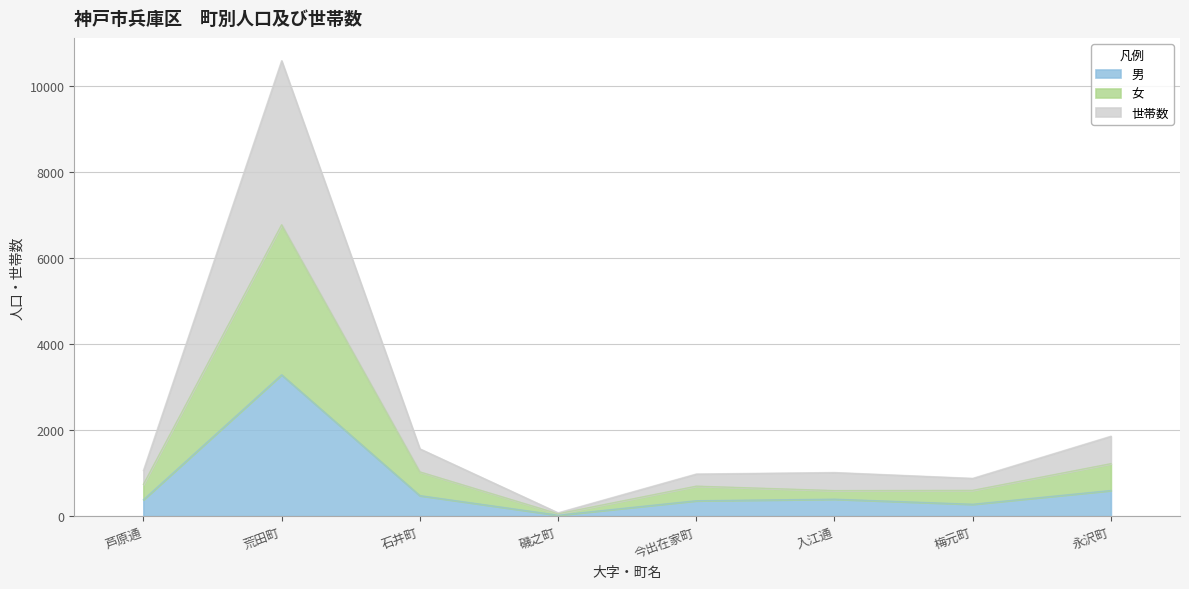

At which category is the sum across all series the highest?

荒田町